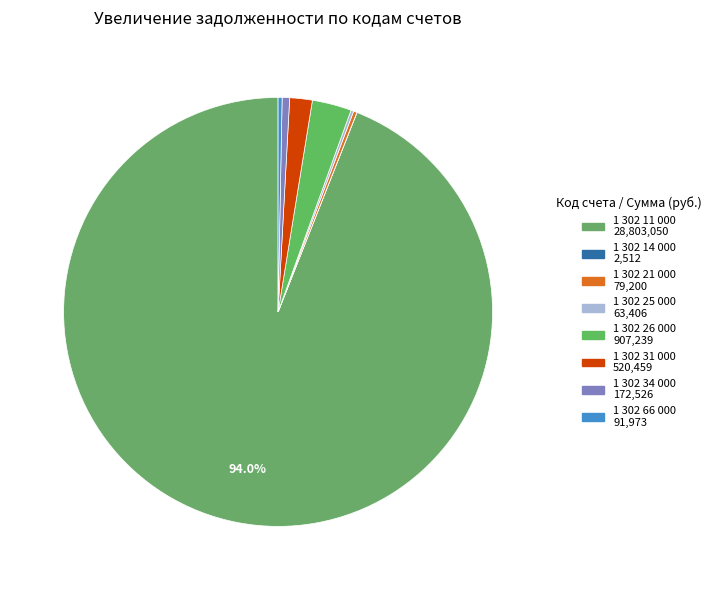

How many slices are in this pie chart?

8